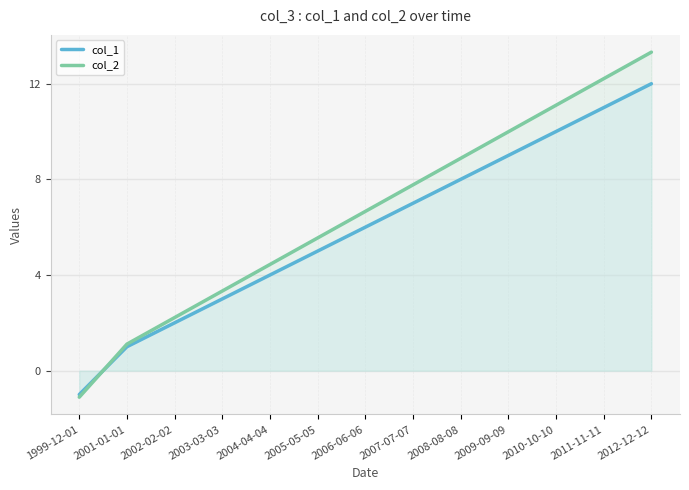

Where do col_1 and col_2 first cross each other?

1999-12-01 and 2001-01-01